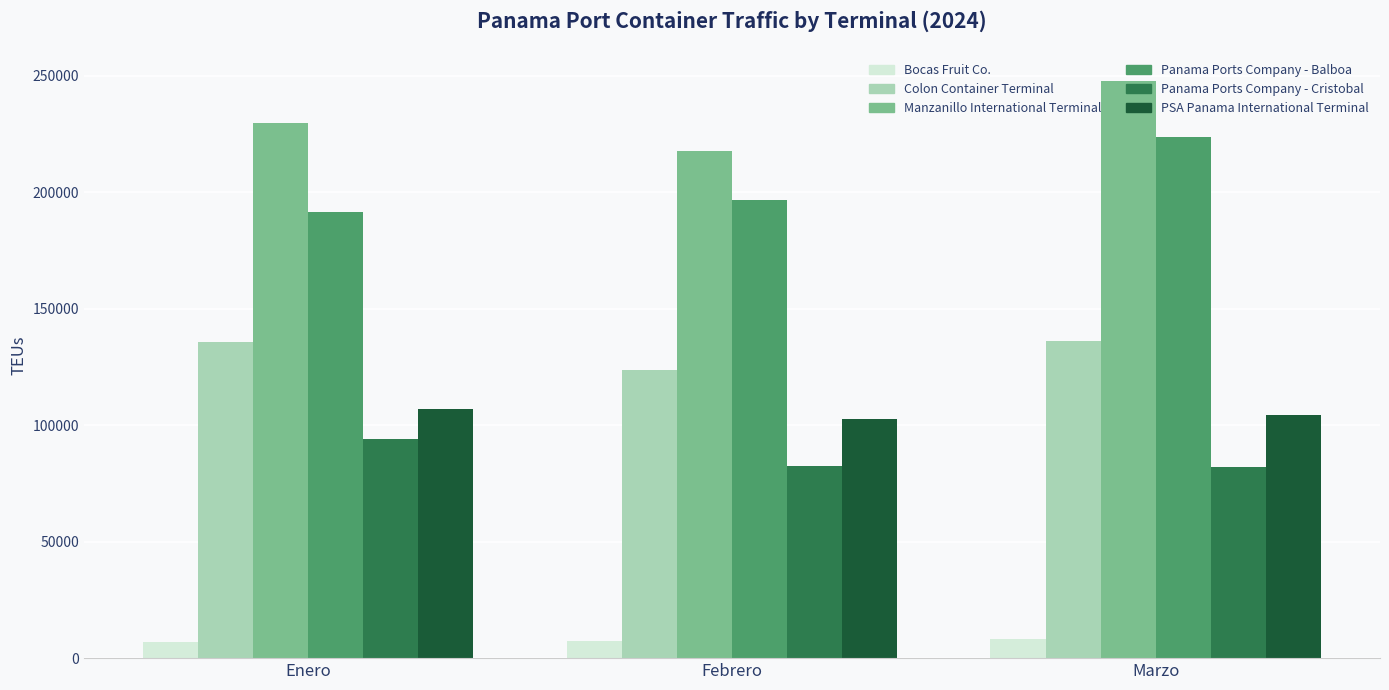

What is the lowest value of the Manzanillo International Terminal series?

217855